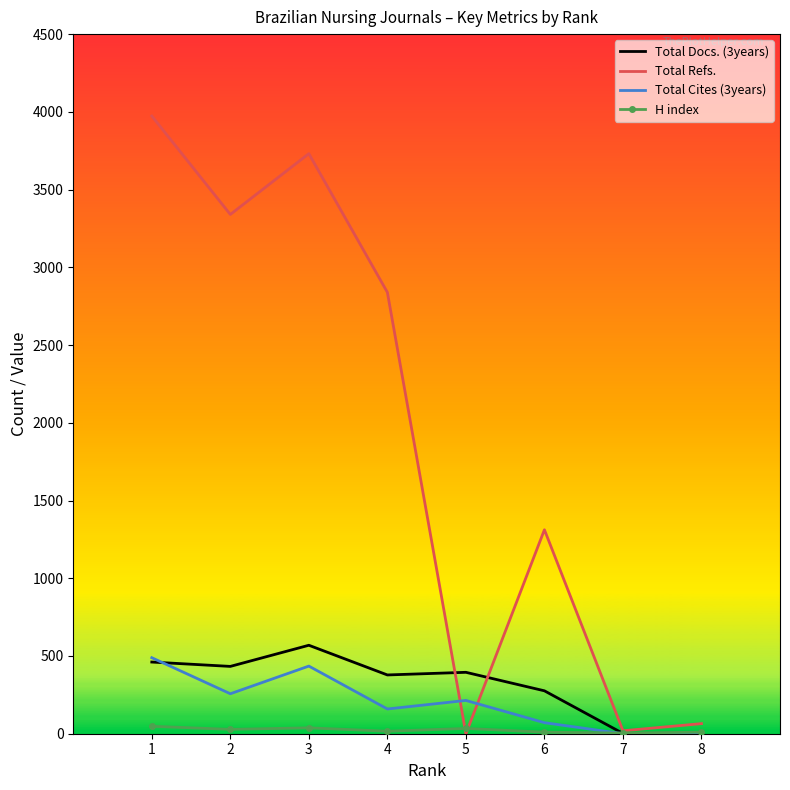

At which label is Total Refs. closest to 1986?

6